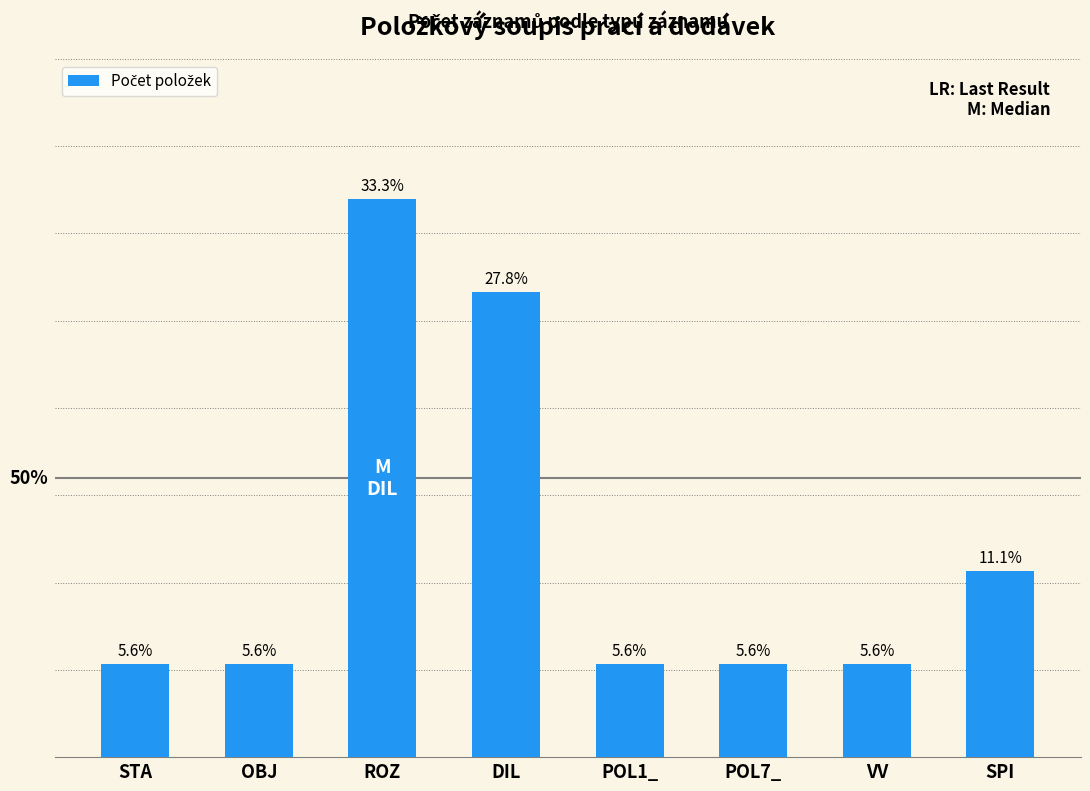

At which label is the value closest to 3?

SPI